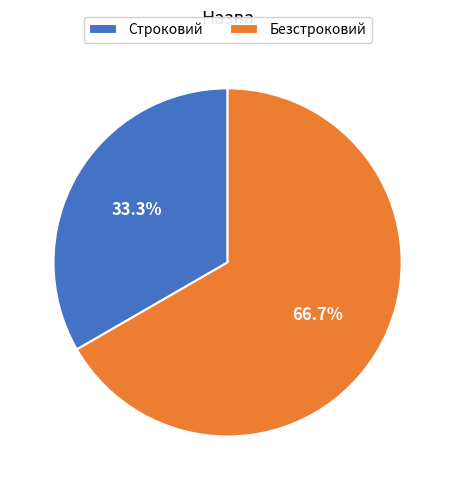

Count the number of slices in the pie.

2